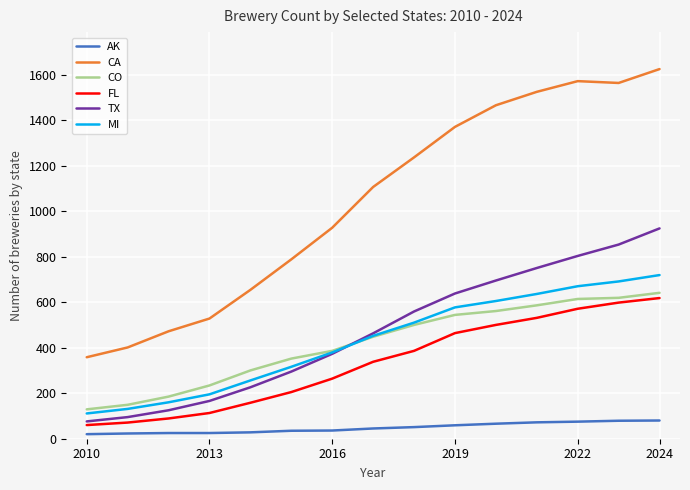

What is the maximum value for CA?

1624